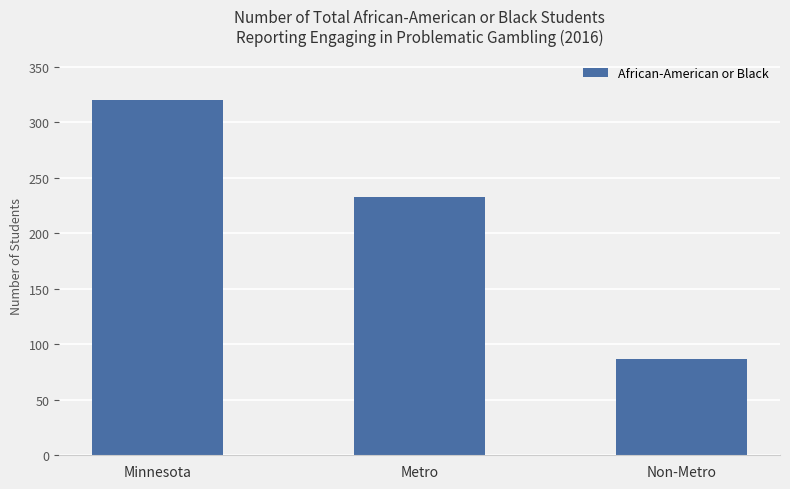

List the labels in order of value, largest first.

Minnesota, Metro, Non-Metro